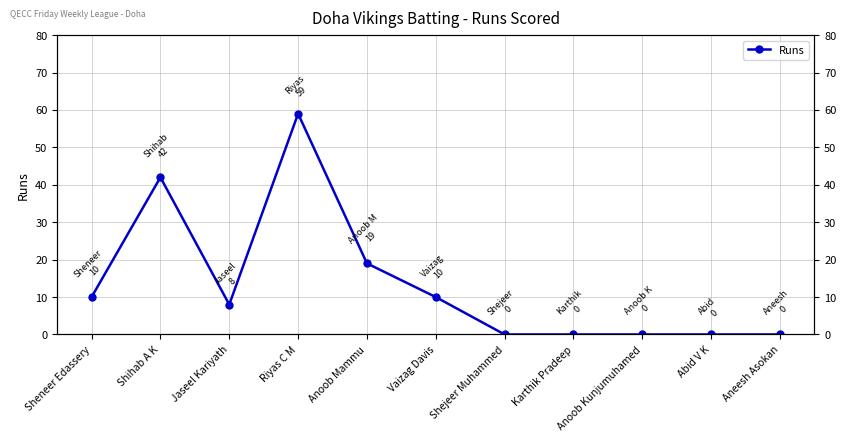

What is the change in value from Shihab A K to Shejeer Muhammed?

-42